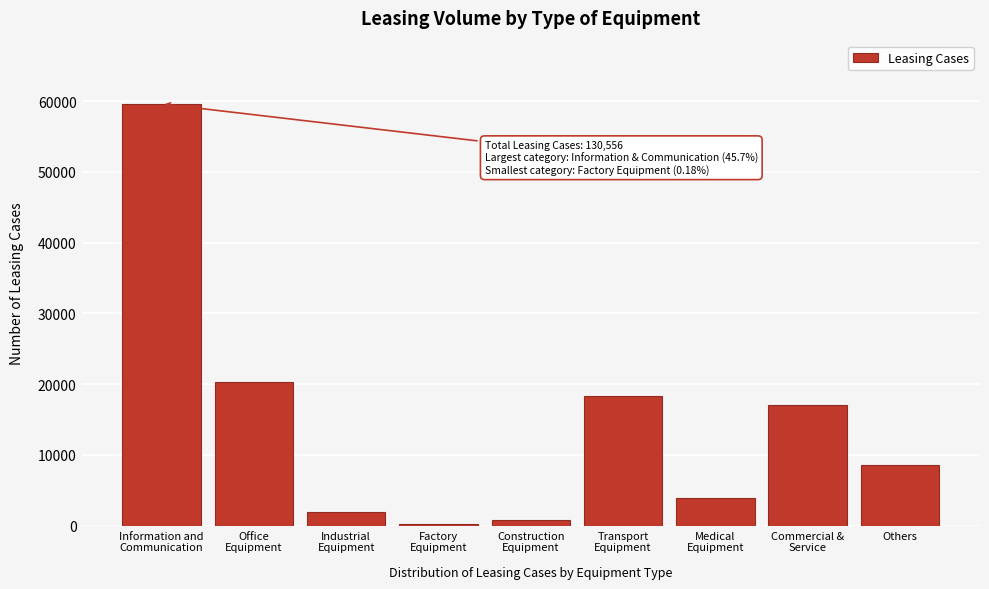

Reading left to right, extract all data points from this chart.

59599	20255	1971	235	743	18271	3869	17059	8554